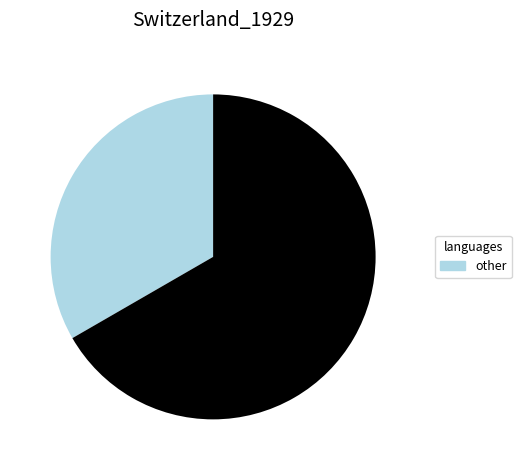

Does any single category account for the majority?

Yes